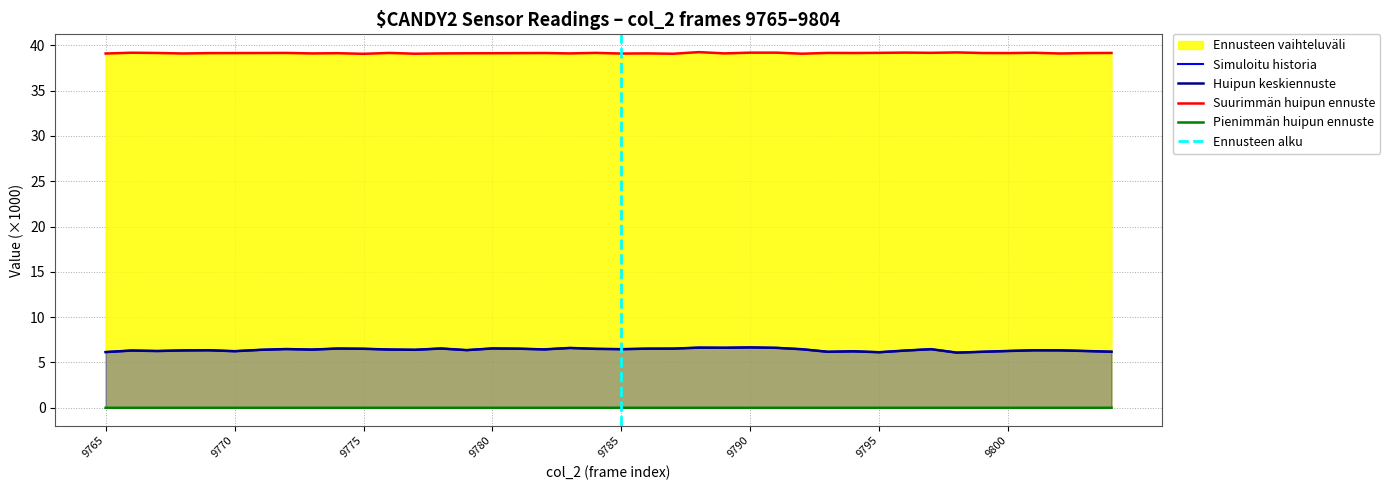

True or false: col_515 has more than 1 points higher than both neighbors.

True